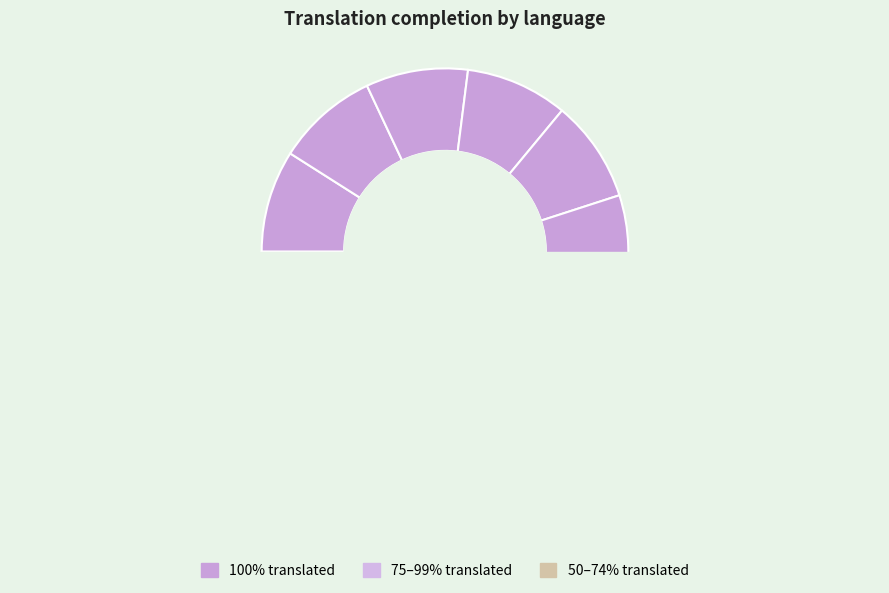

Is the sum of Finnish and German greater than half?

No